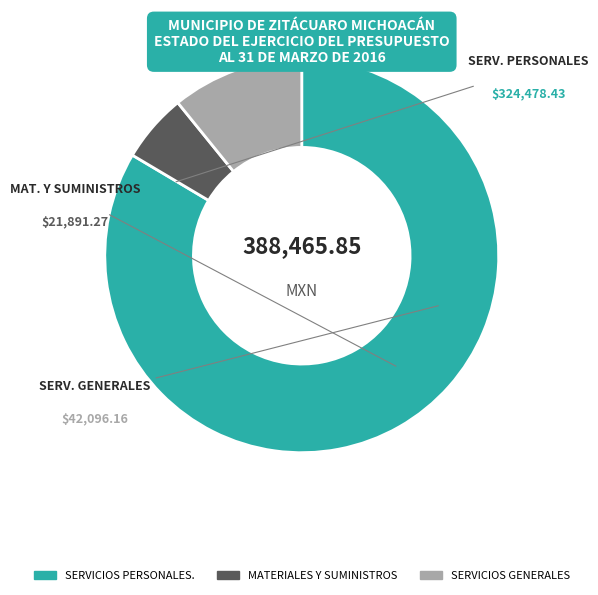

Which has a higher value, SERVICIOS GENERALES or MATERIALES Y SUMINISTROS?

SERVICIOS GENERALES